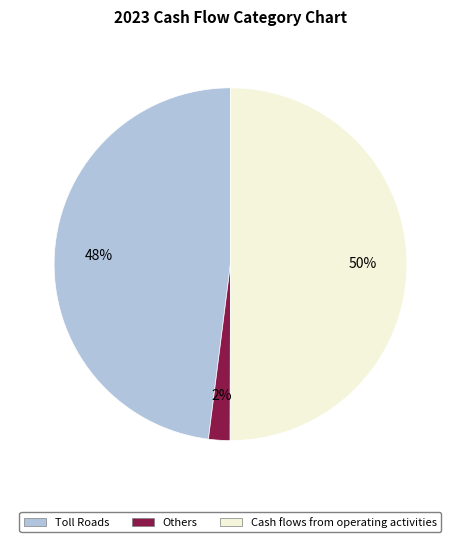

Approximately how many times larger is the value at Cash flows from operating activities compared to Toll Roads?

1.0